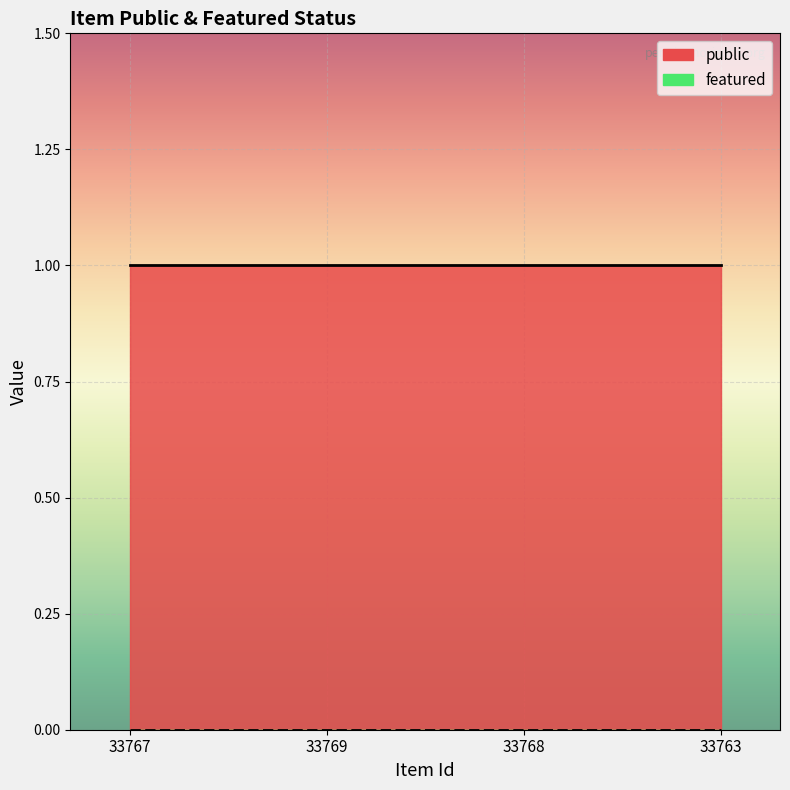

Does the chart display data point markers on the line(s)?

No